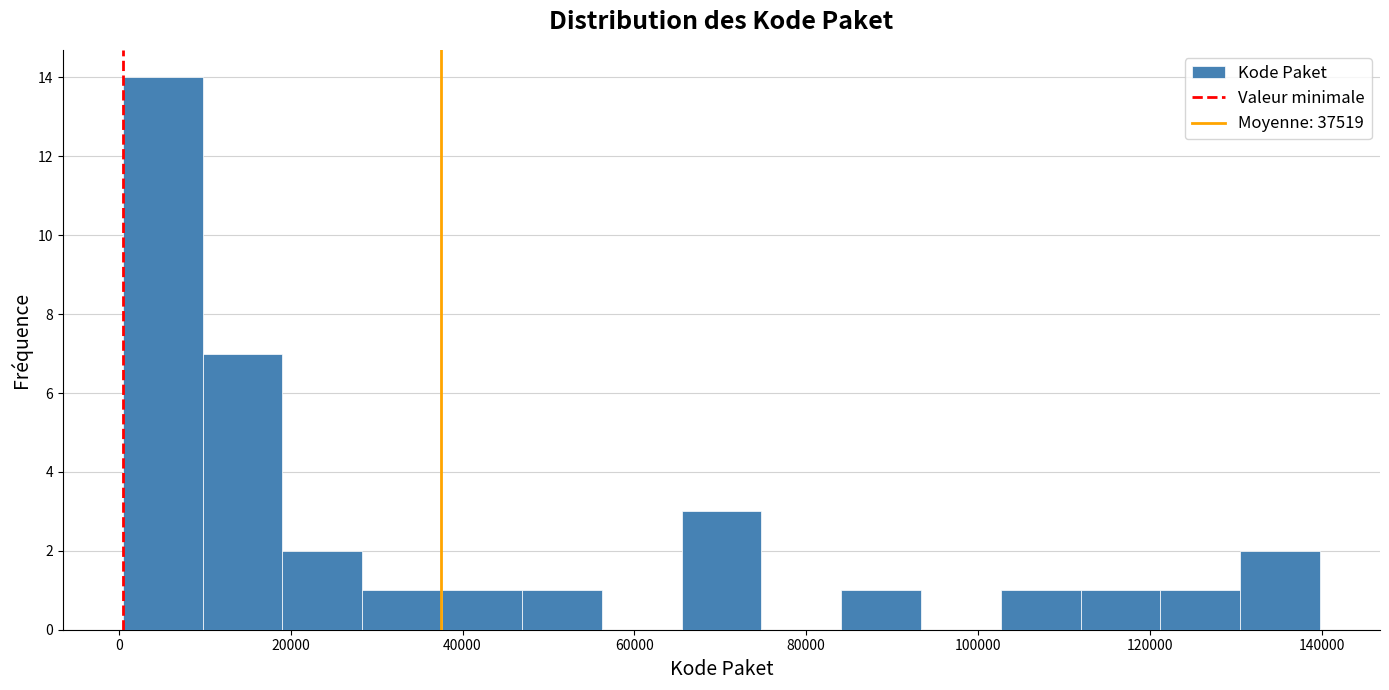

Over which range of the x-axis is the bar tallest?

0 to 10000